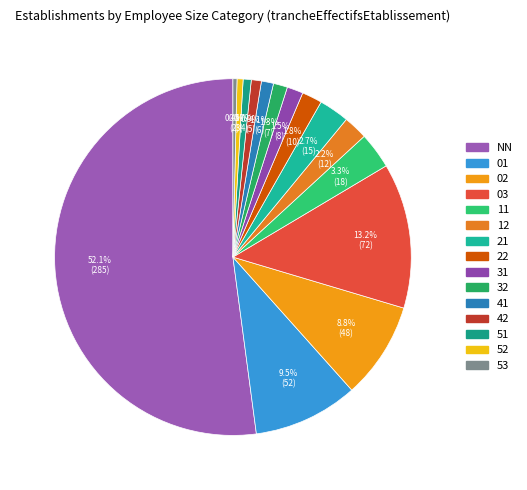

To the nearest percent, what is the difference between the 21 and 12 slice percentages?

1%